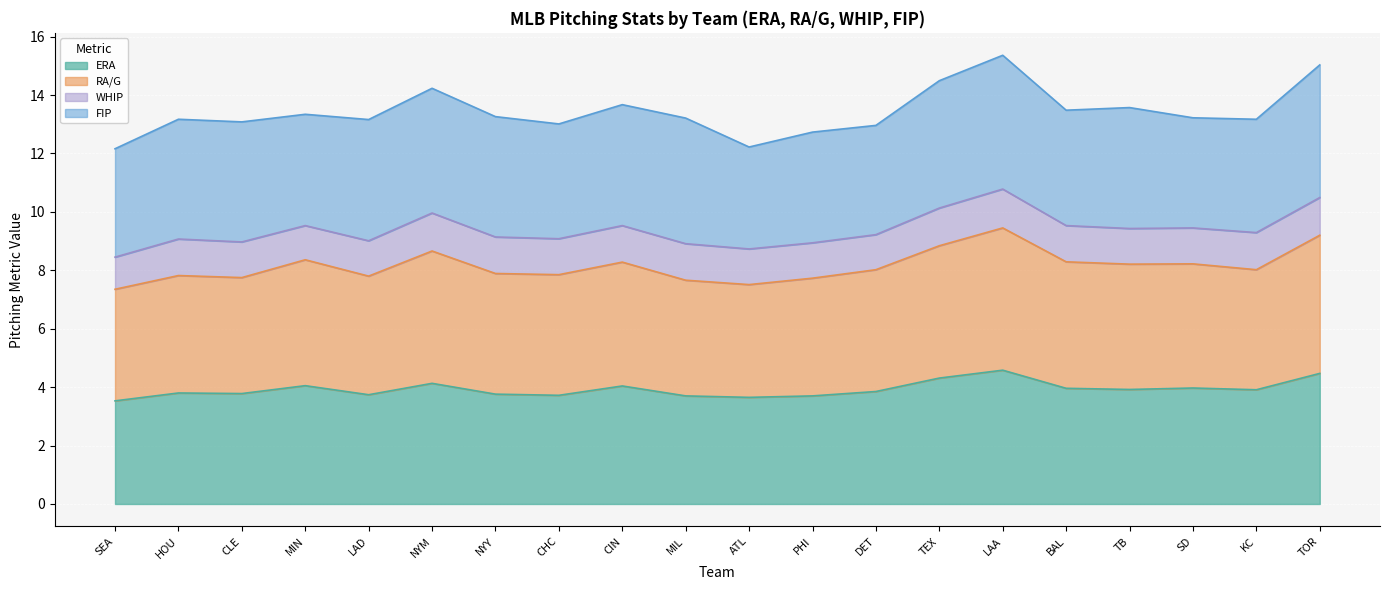

Which label corresponds to the smallest value in the chart?

SEA